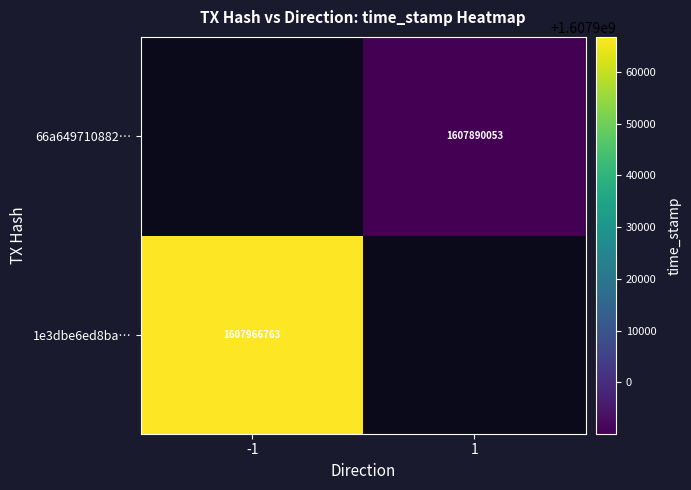

Is the value of 66a649710882… at 1 greater than the value of 1e3dbe6ed8ba… at -1?

No